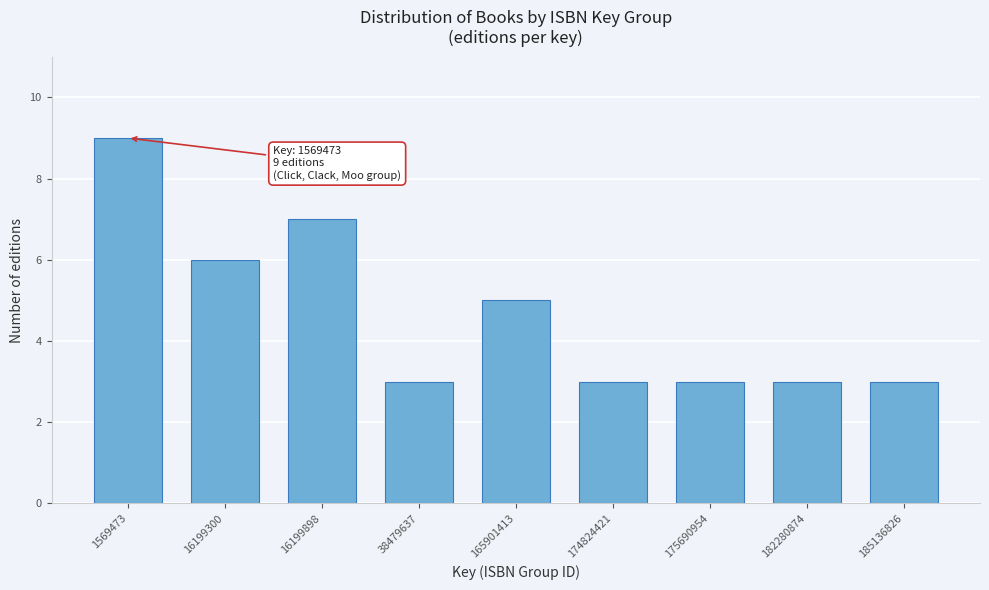

Reading left to right, extract all data points from this chart.

9	6	7	3	5	3	3	3	3